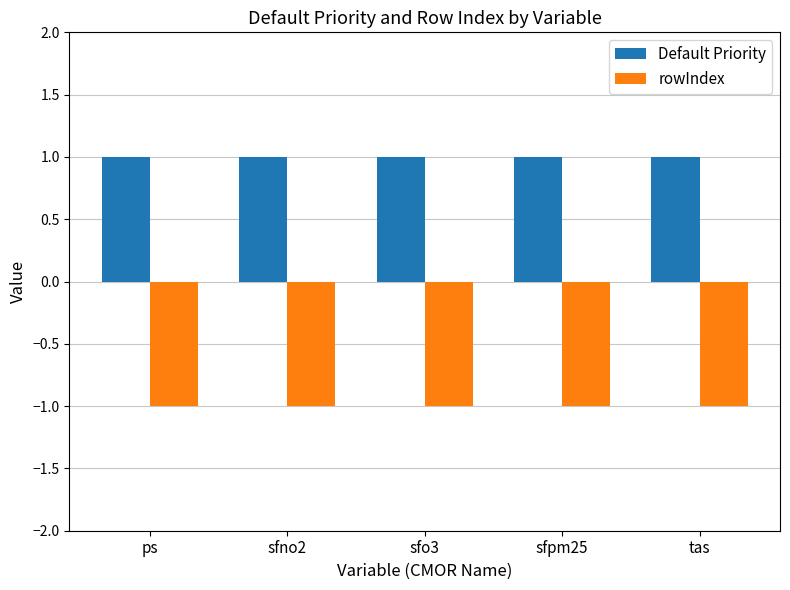

At how many categories does at least one series exceed 0?

5